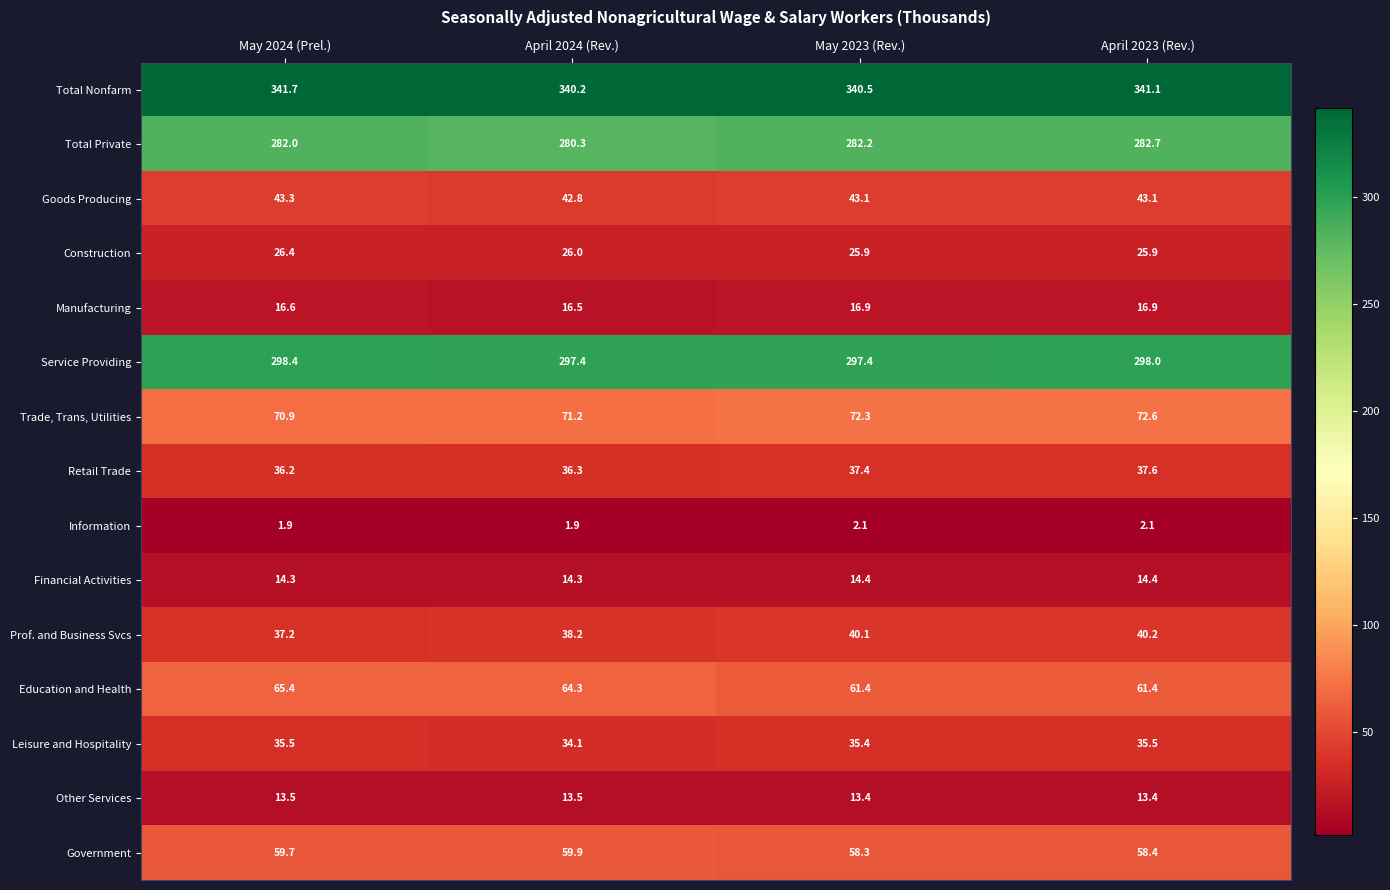

Where is Government nearest to the value 59?

April 2023 (Rev.)